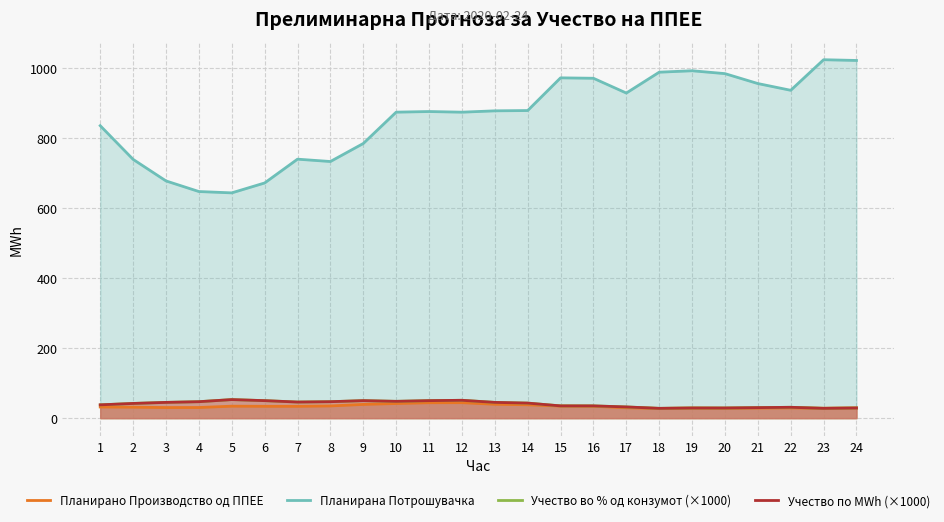

At which category does Планирана Потрошувачка reach its first local peak?

7